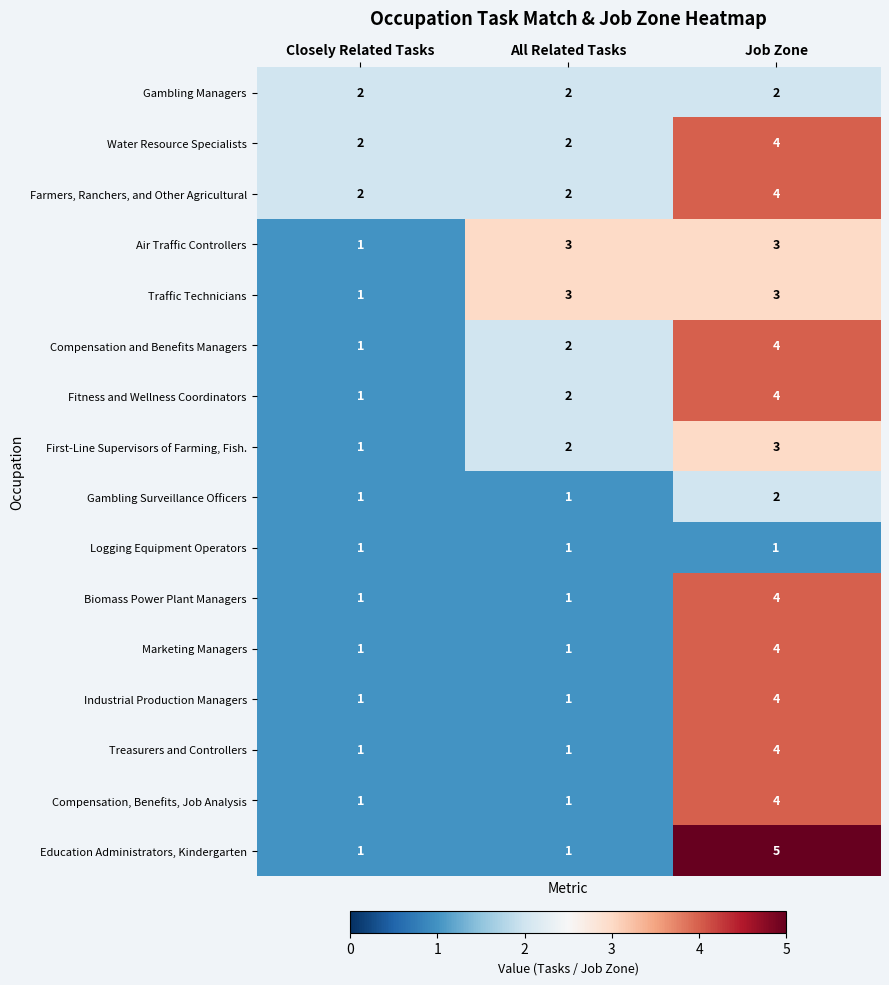

The Traffic Technicians series shows 1 at All Related Tasks. True or false?

False